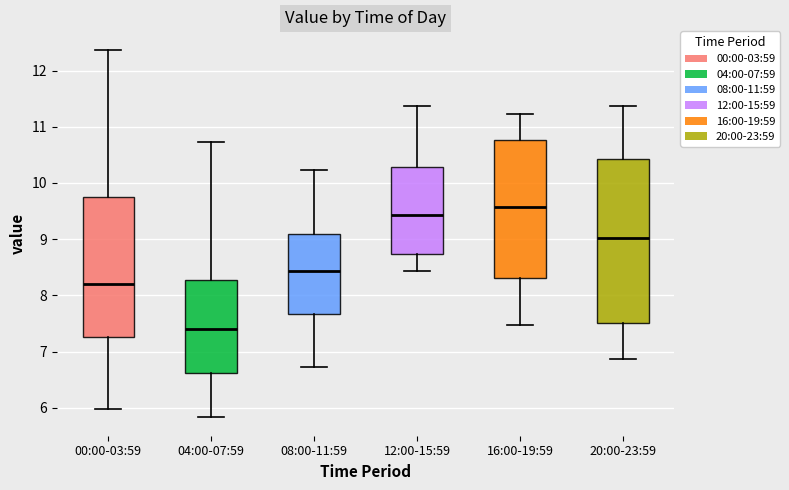

Comparing the boxes themselves (not the whiskers), which one is the tallest?

20:00-23:59